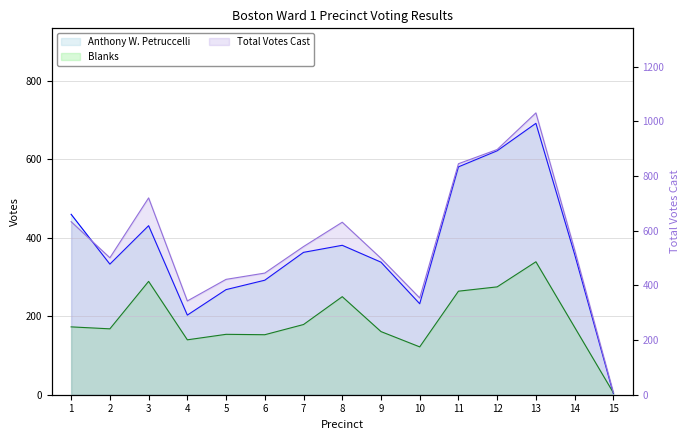

The value of Anthony W. Petruccelli at 6 is 116. True or false?

False